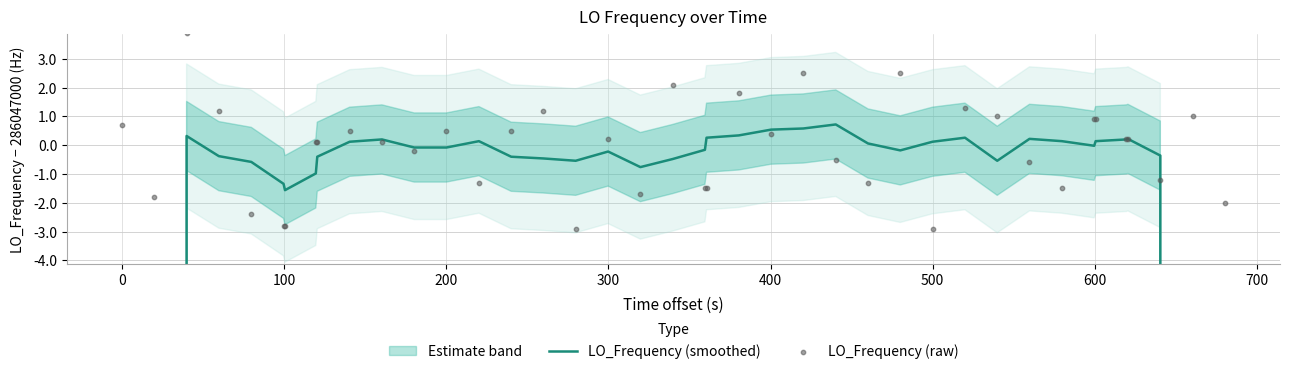

Is the value of LO_Frequency (smoothed) at 800 greater than the value of LO_Frequency (raw) at 200?

No